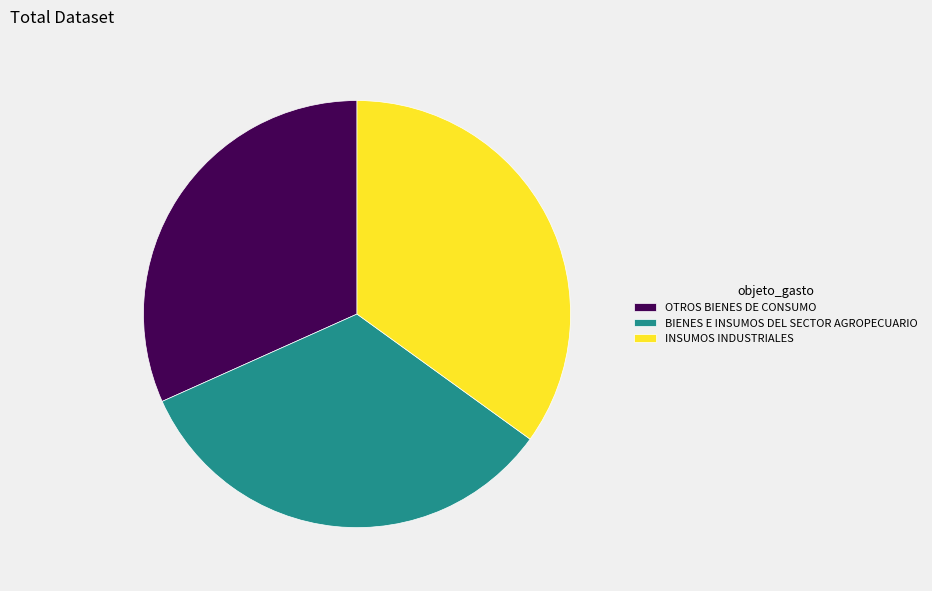

Is the sum of INSUMOS INDUSTRIALES and BIENES E INSUMOS DEL SECTOR AGROPECUARIO greater than half?

Yes